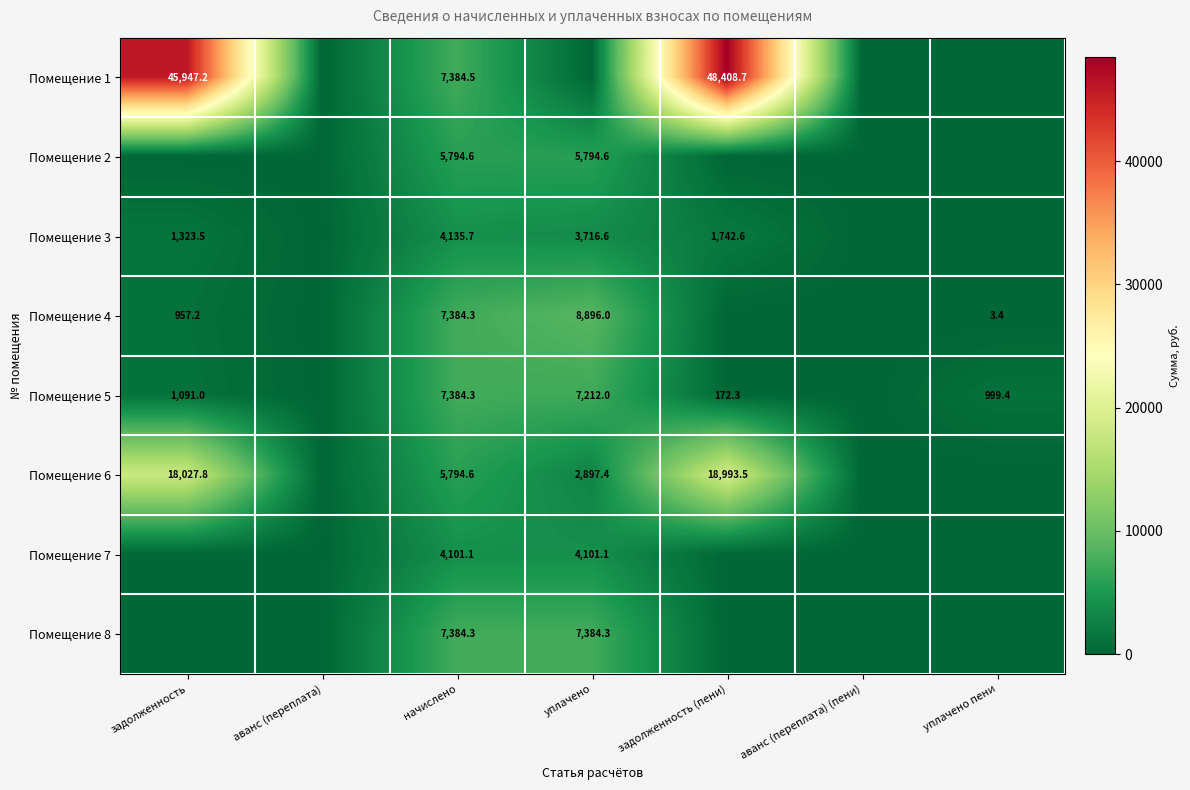

What is the sum of the Помещение 4 values at начислено and уплачено пени?

7387.7